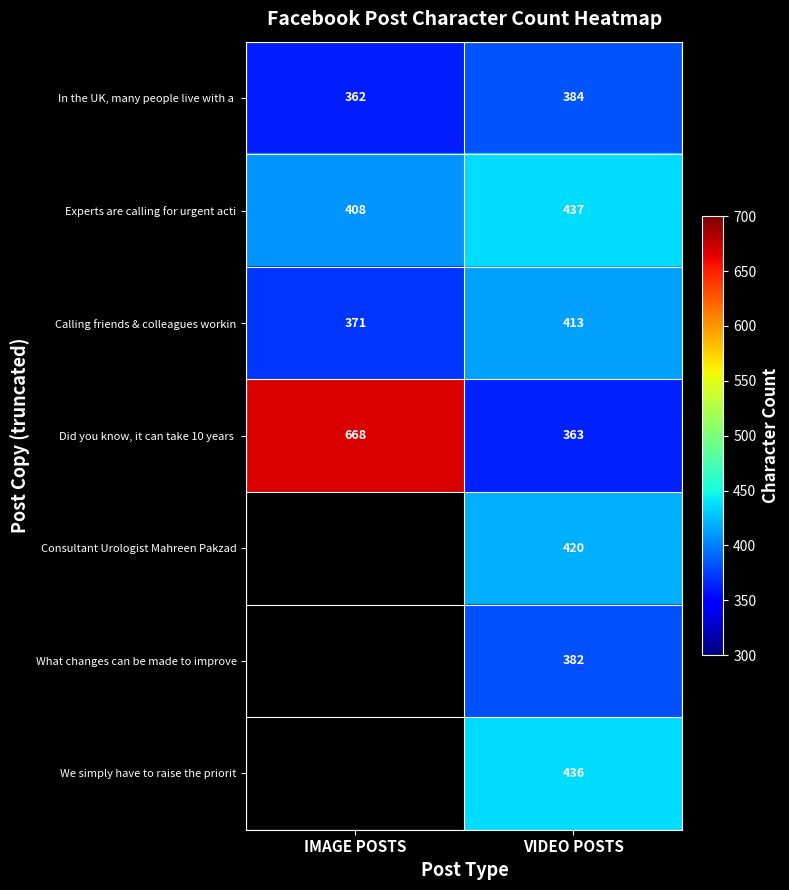

At which category does the chart reach its minimum across all series?

IMAGE POSTS